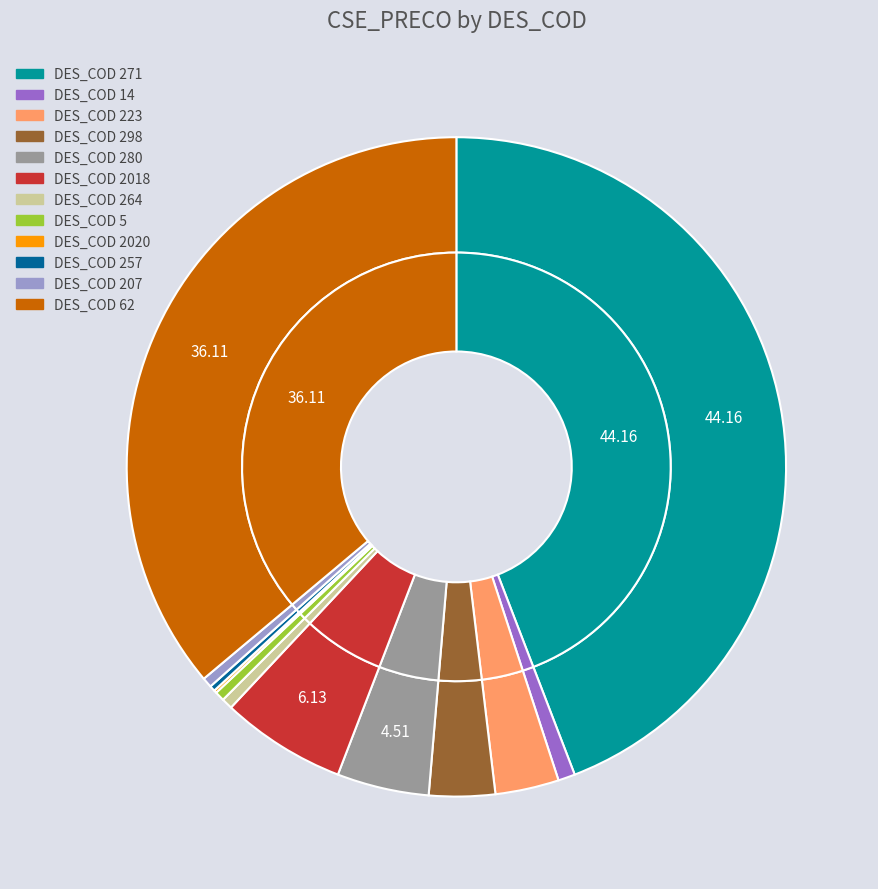

Which has a higher value, 223 or 280?

280